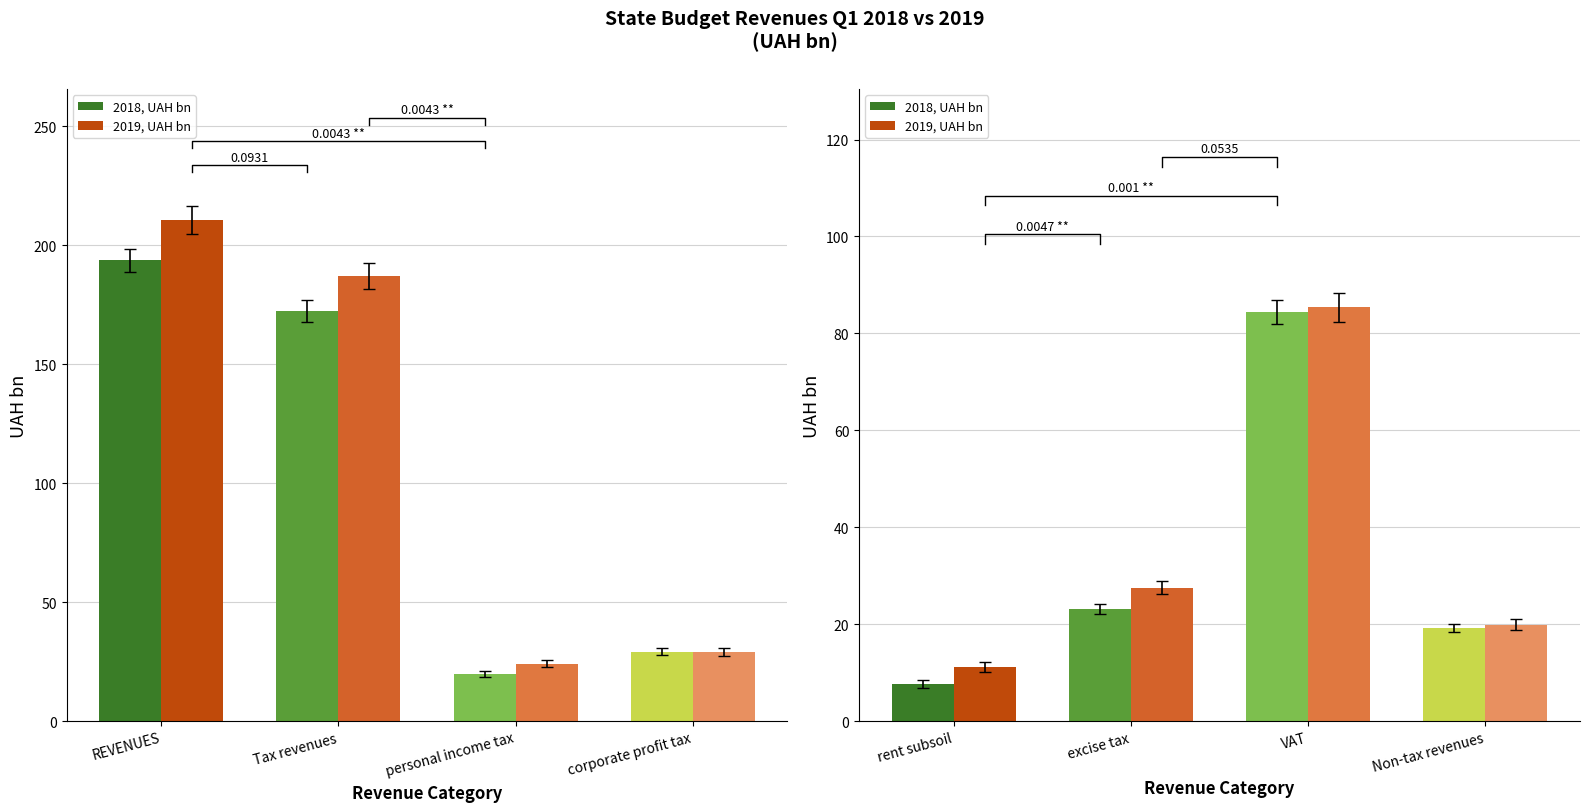

Rank the series by their average value, from highest to lowest.

2019, UAH bn, 2018, UAH bn